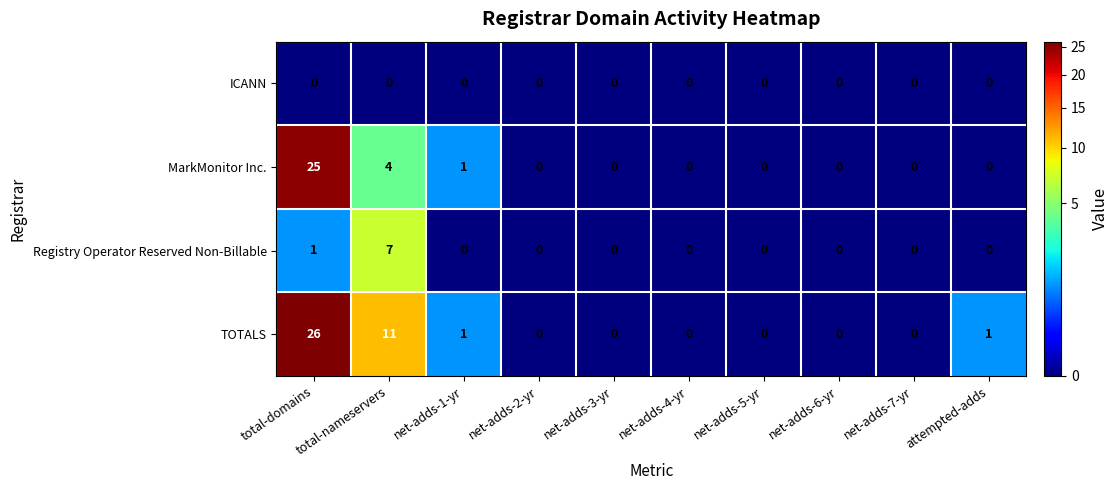

What is the difference between the maximum and minimum values in the MarkMonitor Inc. series?

25